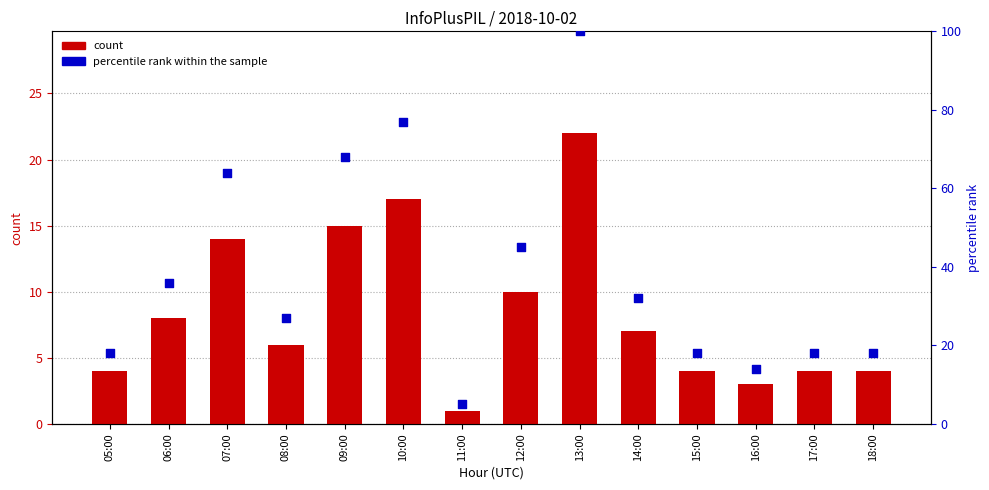

Which series reaches the maximum Y coordinate?

percentile rank within the sample